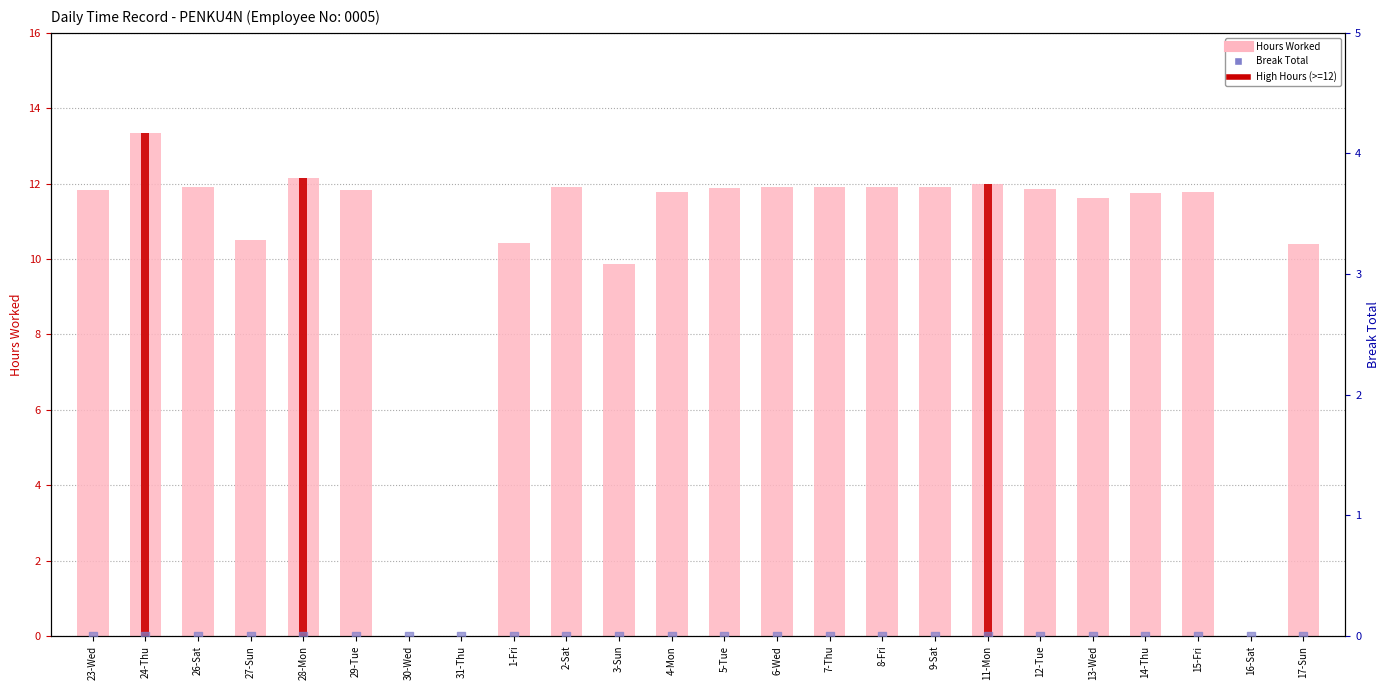

What is the total value across all series at 3-Sun?

9.9